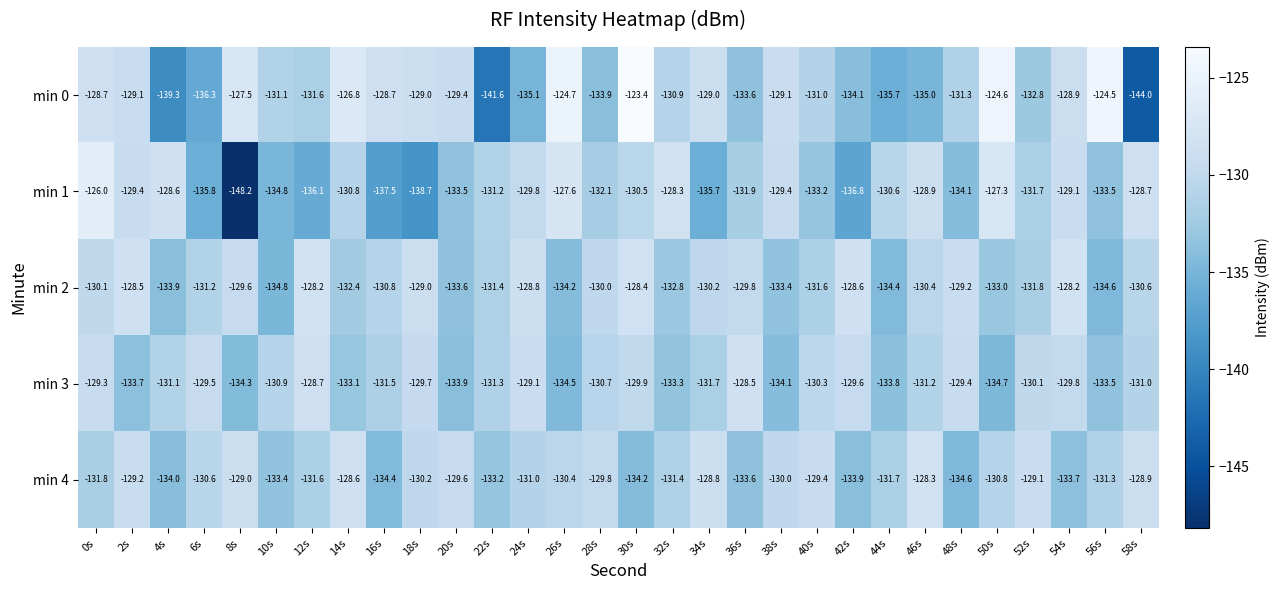

At which label is min 4 closest to -131?

24s